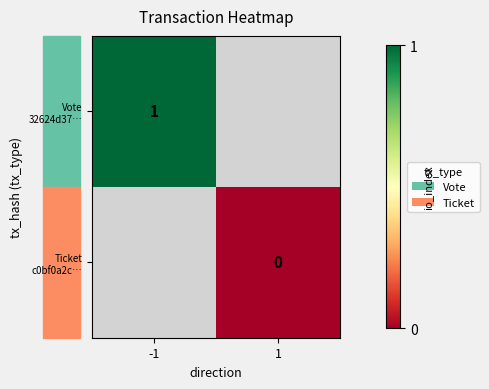

At which label is Vote 32624d37… closest to 1?

-1